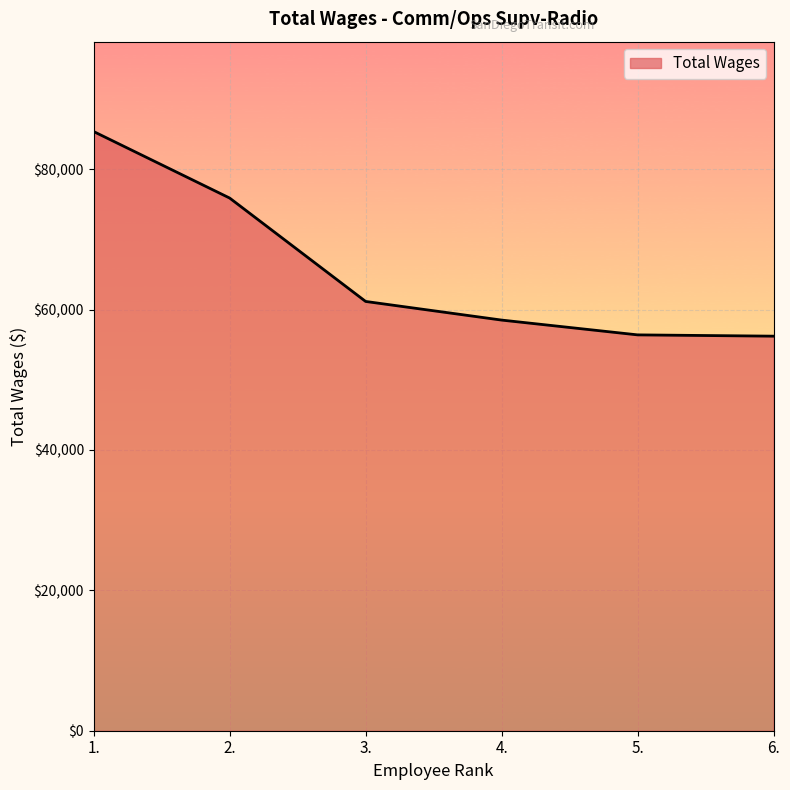

Does the chart display data point markers on the line(s)?

No